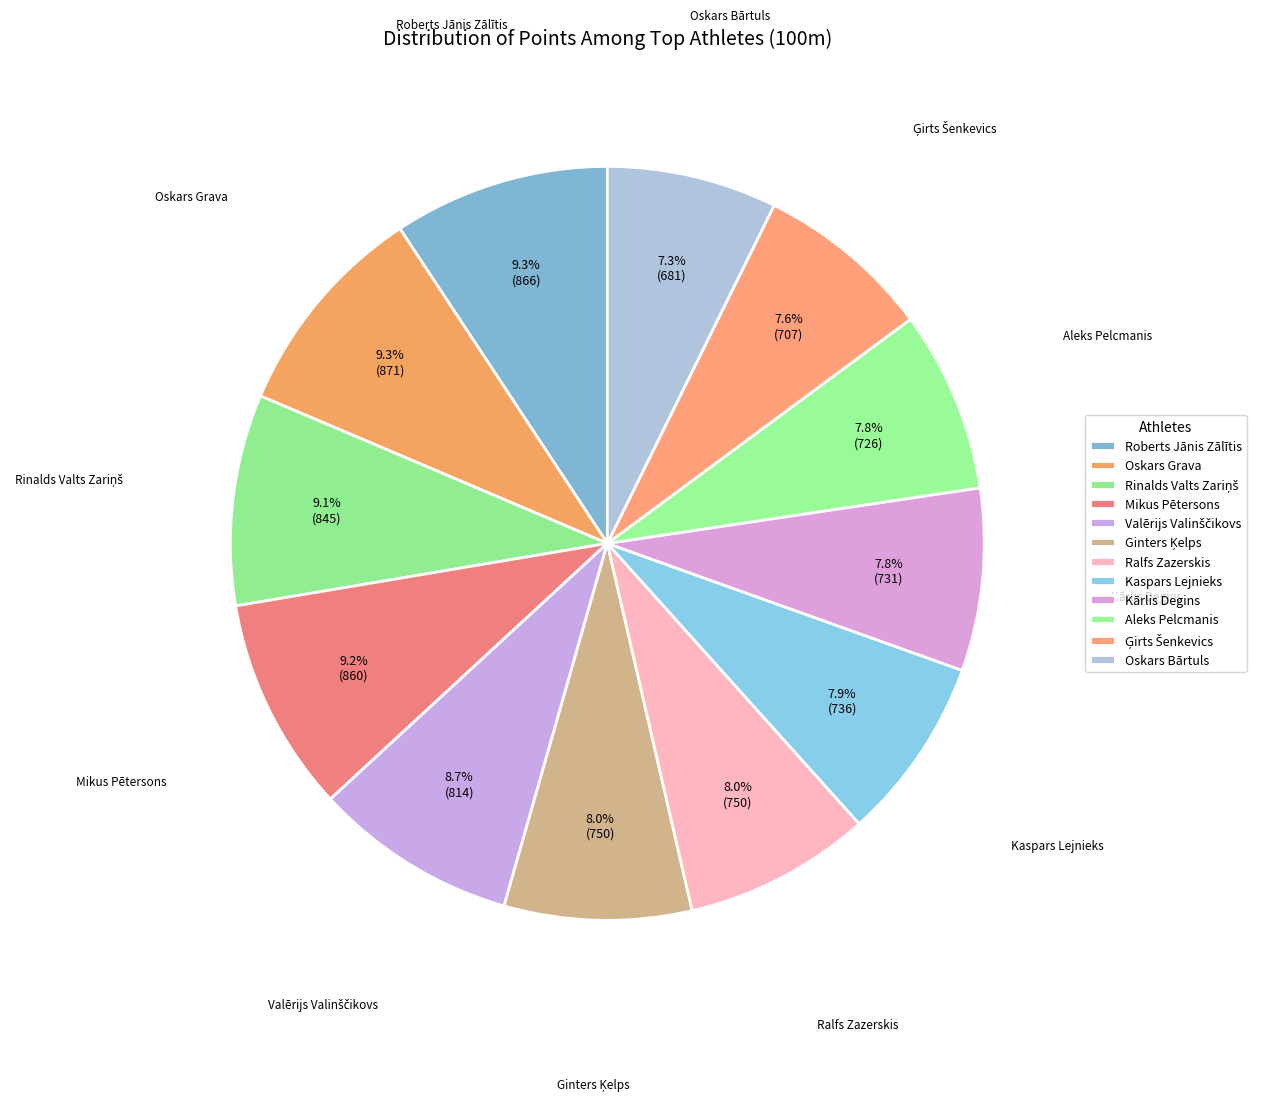

Is the sum of Kārlis Degins and Kaspars Lejnieks greater than half?

No